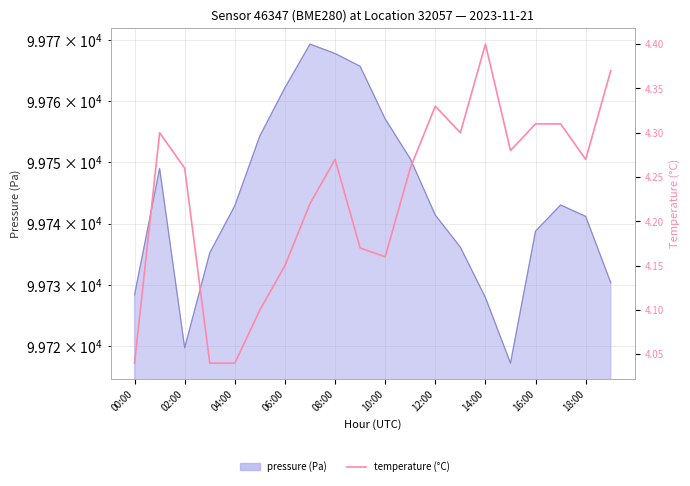

Reading right to left, extract all data points from this chart.

4.4	4.3	4.3	4.3	4.3	4.4	4.3	4.3	4.3	4.2	4.2	4.3	4.2	4.2	4.1	4.0	4.0	4.3	4.3	4.0